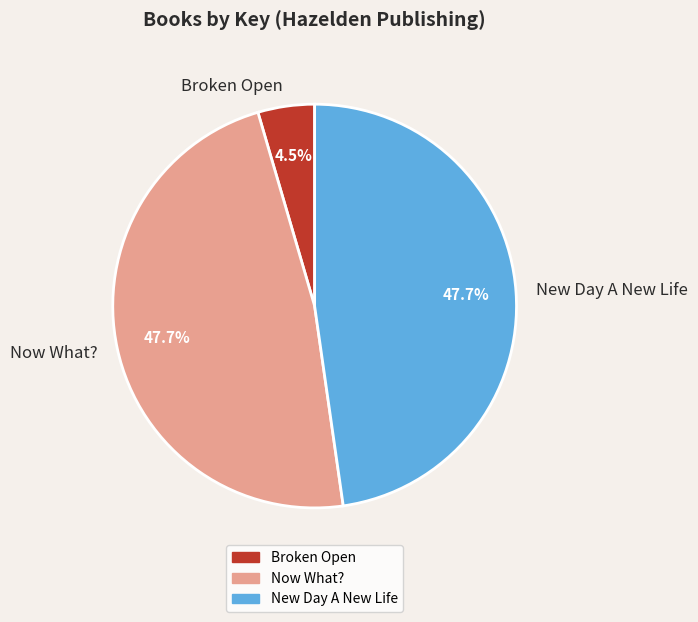

What percentage is the New Day A New Life slice, to the nearest percent?

48%